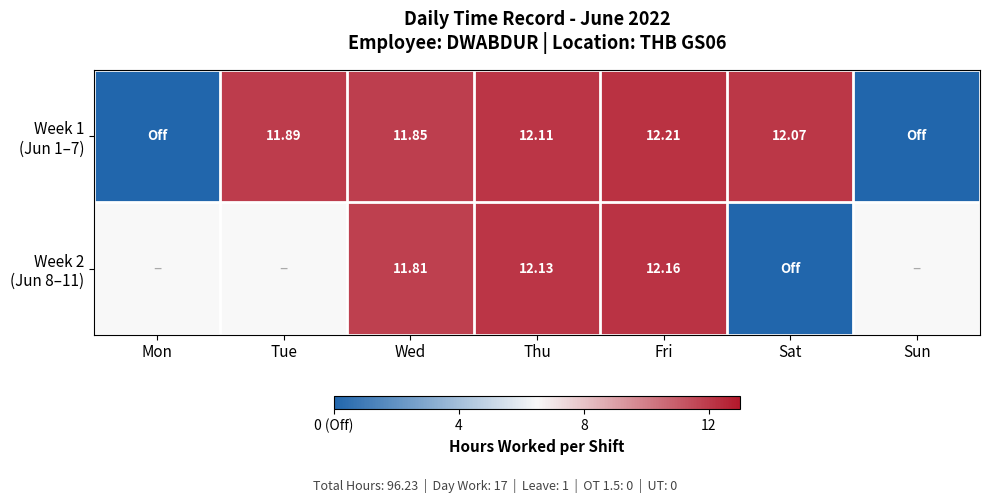

What is the average value of the Week 1 (Jun 1–7) series?

8.6